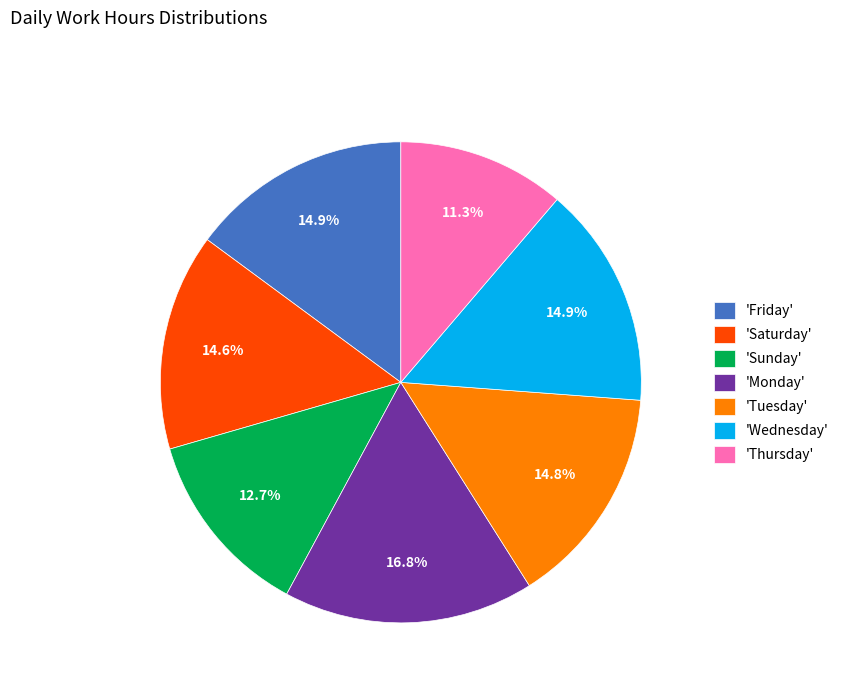

Does 'Monday' account for over 50% of the chart?

No